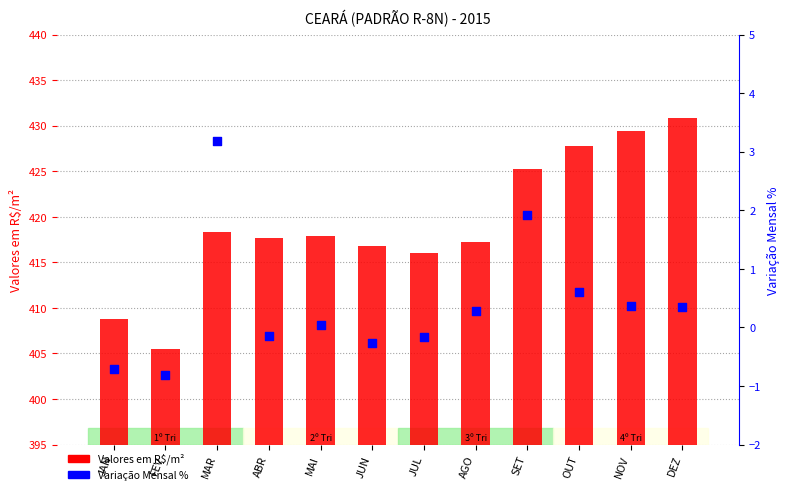

What is the total value across all series at NOV?

429.7